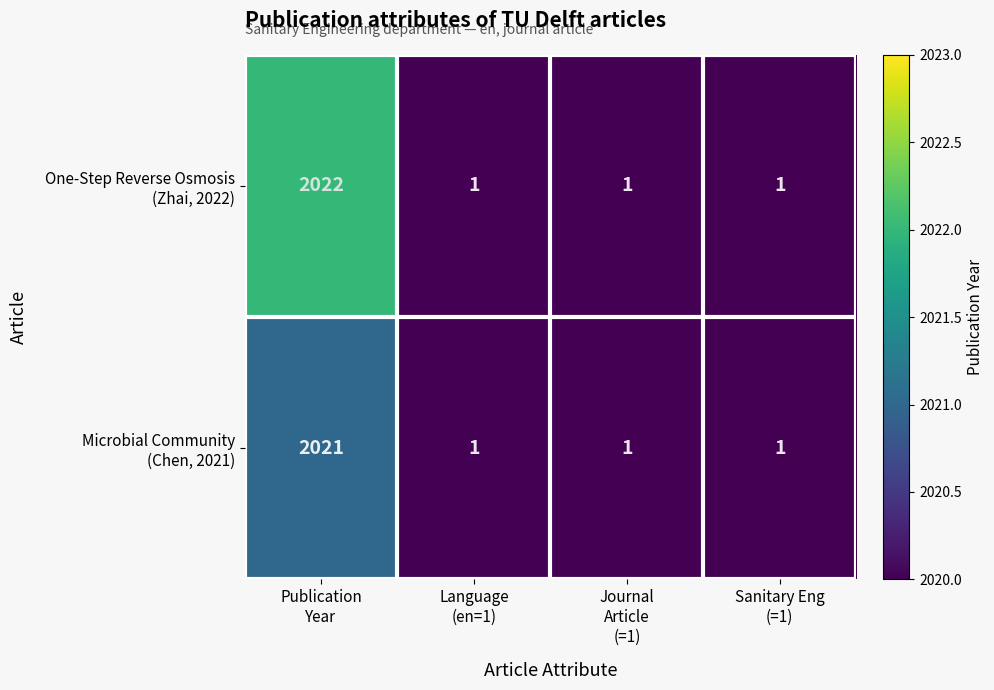

What is the maximum value shown in the chart?

2022